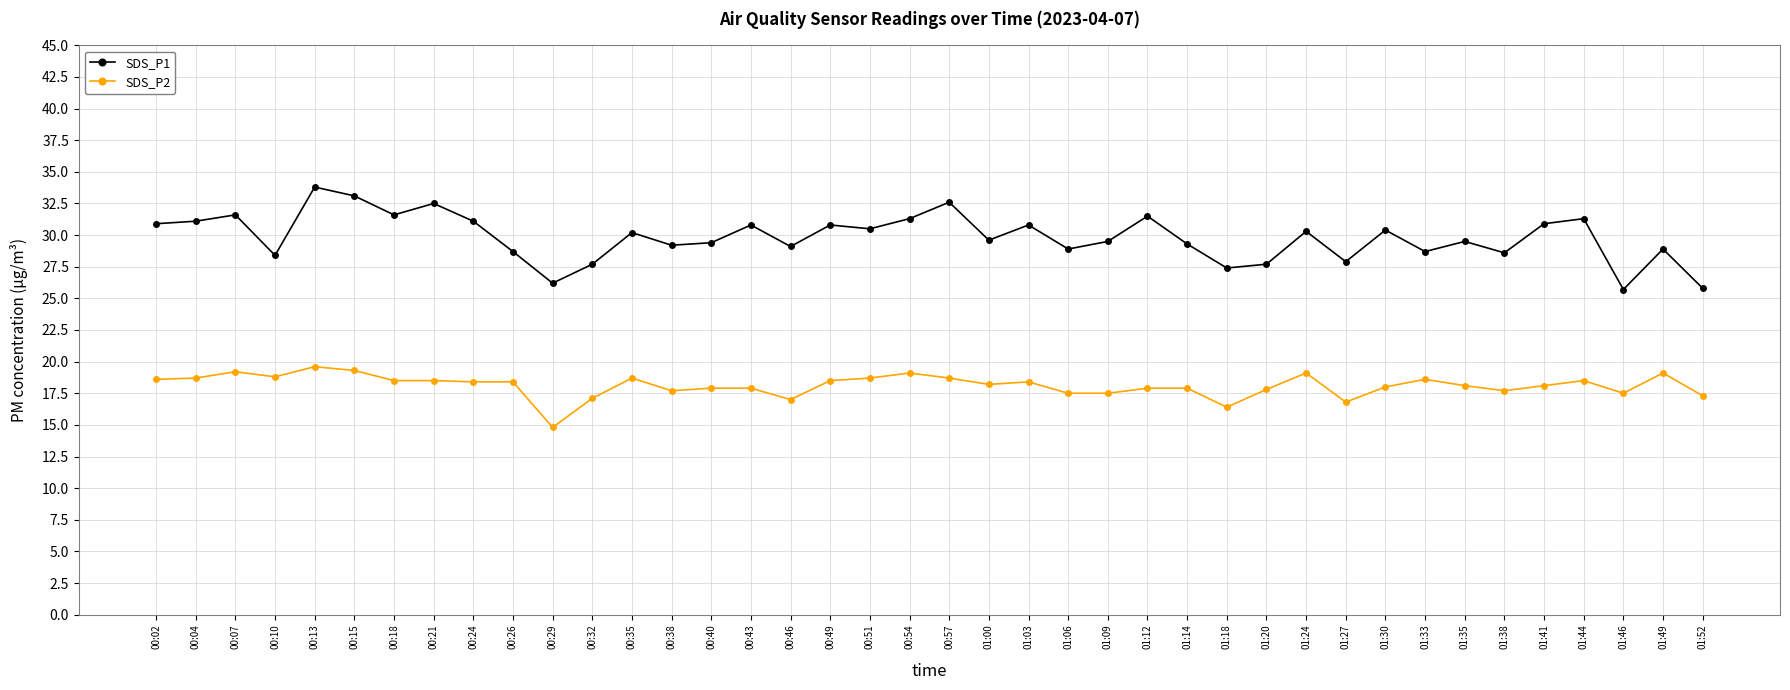

What is the spread (max minus min) of values at 01:03?

12.4